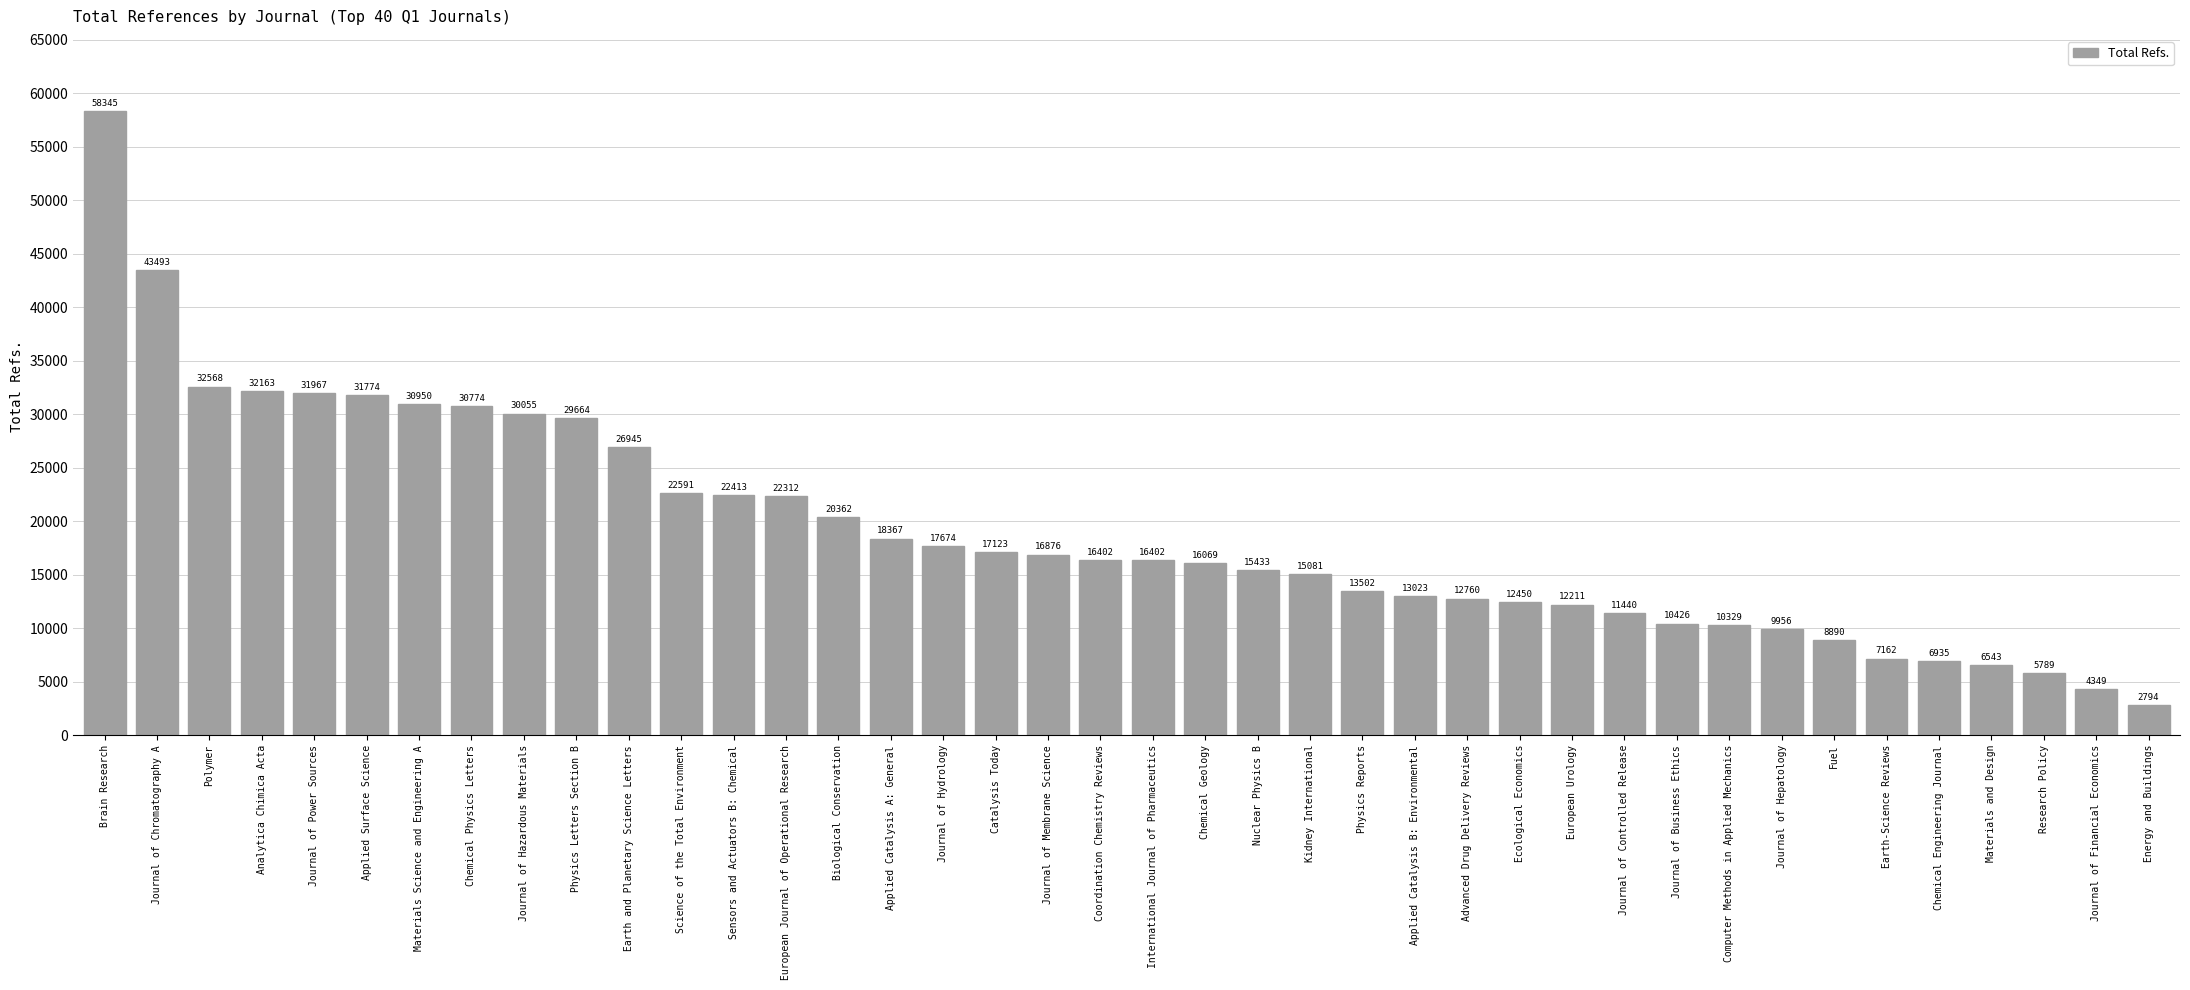

At which label does the data first exceed 16402?

Brain Research